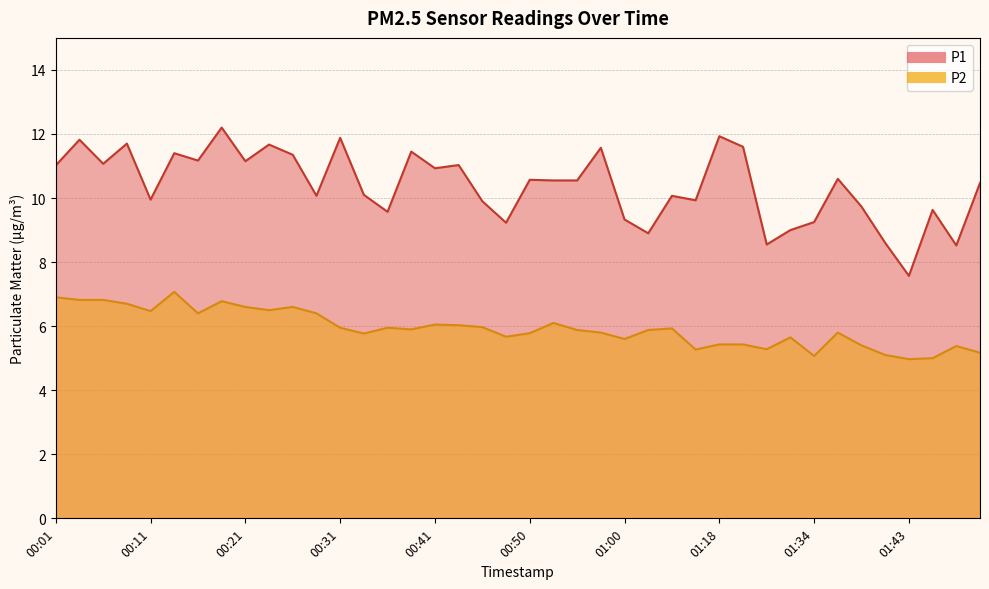

True or false: P1 and P2 cross at least once.

False